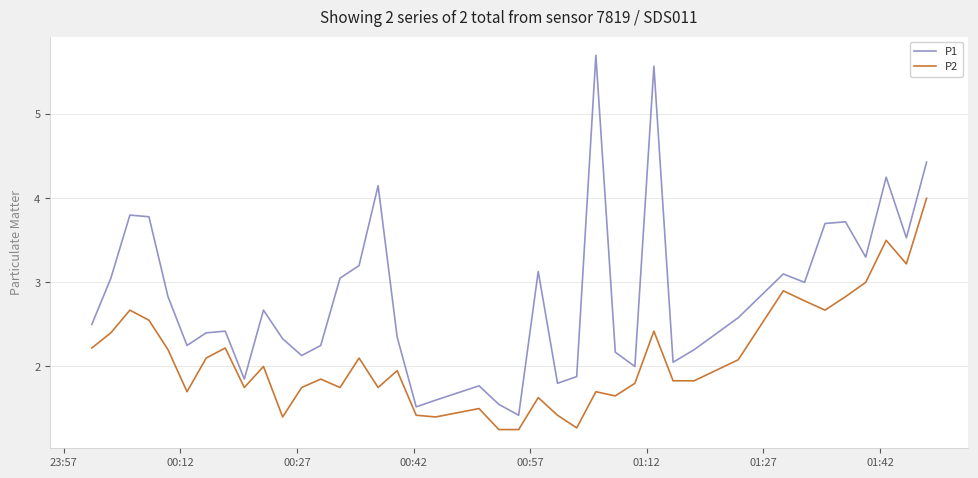

What is the difference between the maximum and minimum values in the P1 series?

4.3